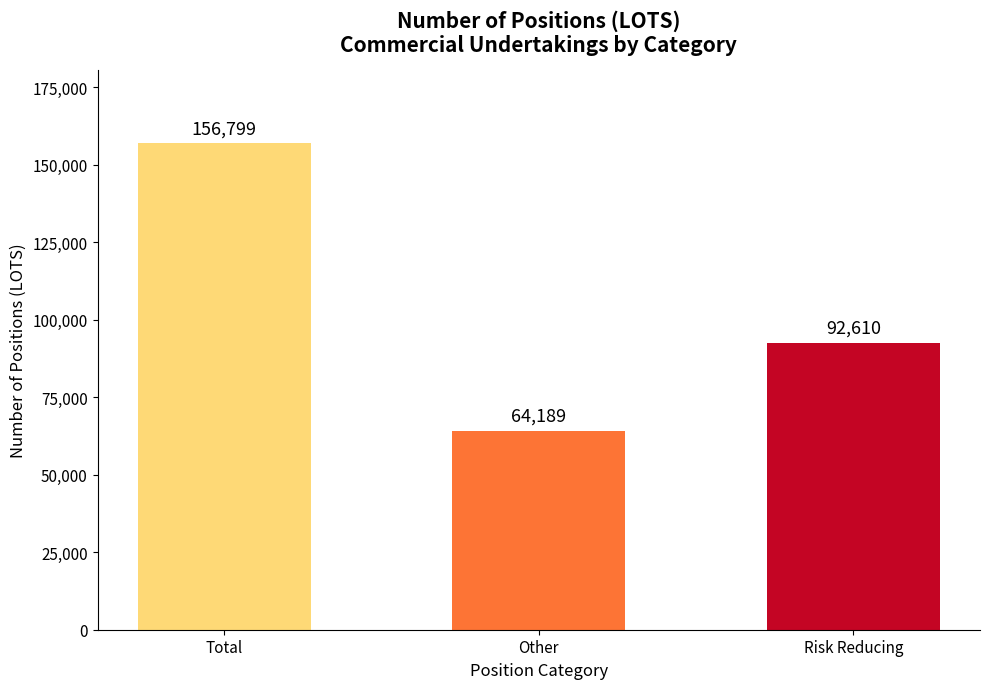

What is the change in value from Total to Other?

-92610